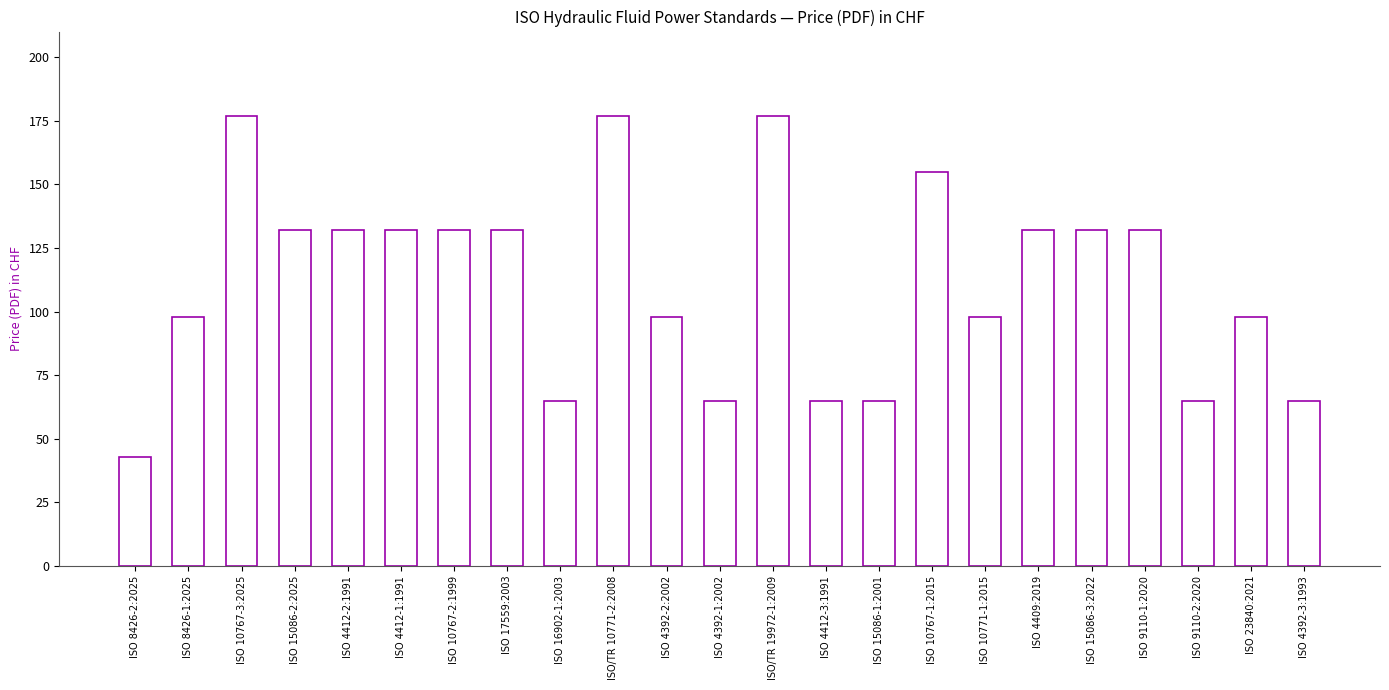

What is the label of the 16th bar from the left?

ISO 10767-1:2015